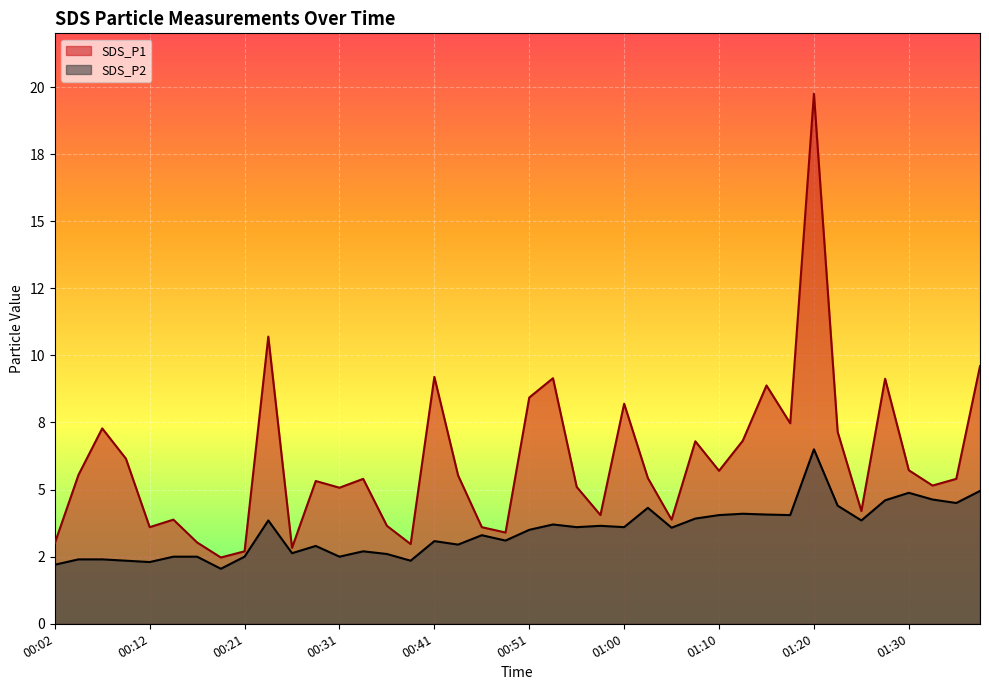

Is the value of SDS_P1 at 00:58 greater than the value of SDS_P2 at 00:09?

Yes